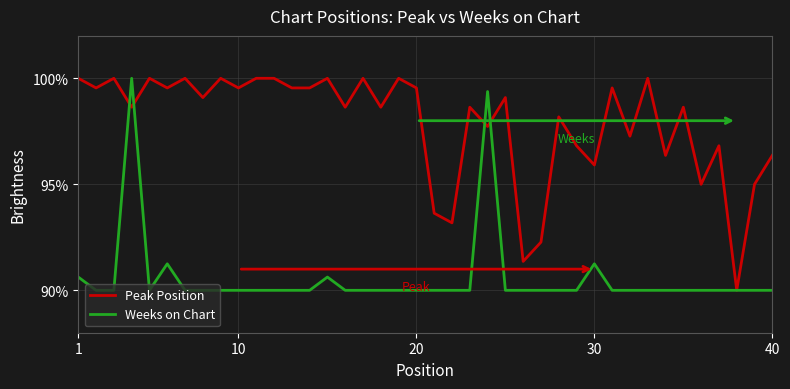

What are all the series names shown in the legend?

Peak Position, Weeks on Chart